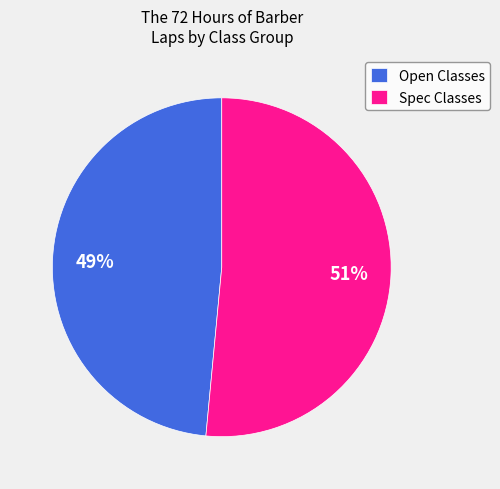

Combined, do Open Classes and Spec Classes account for over 50%?

Yes